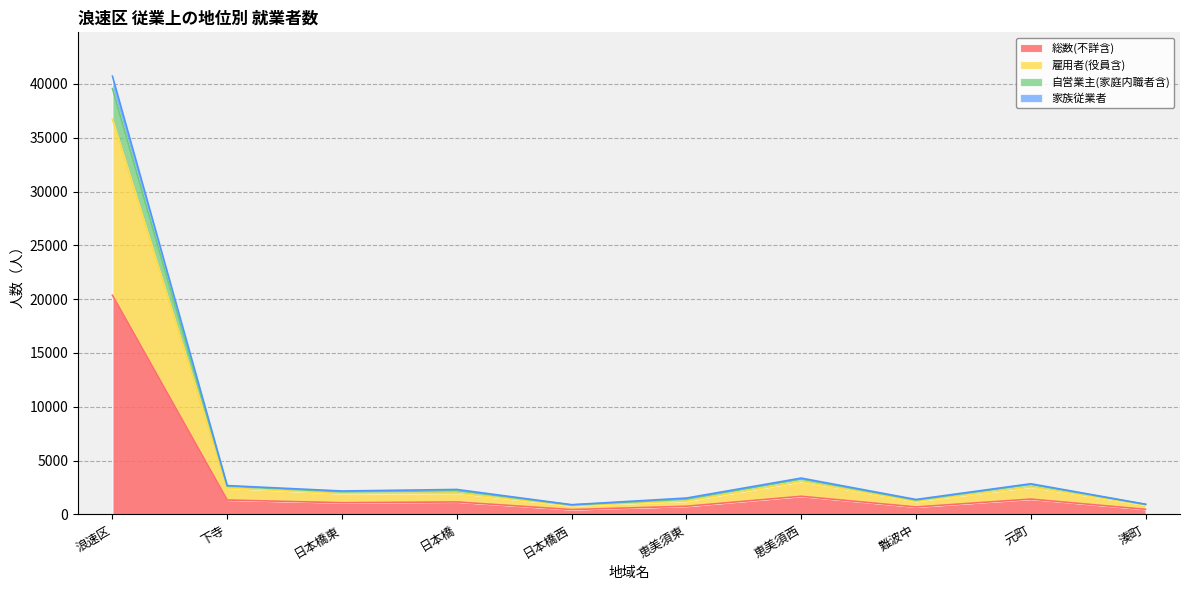

At which label does 総数(不詳含) reach its peak?

浪速区